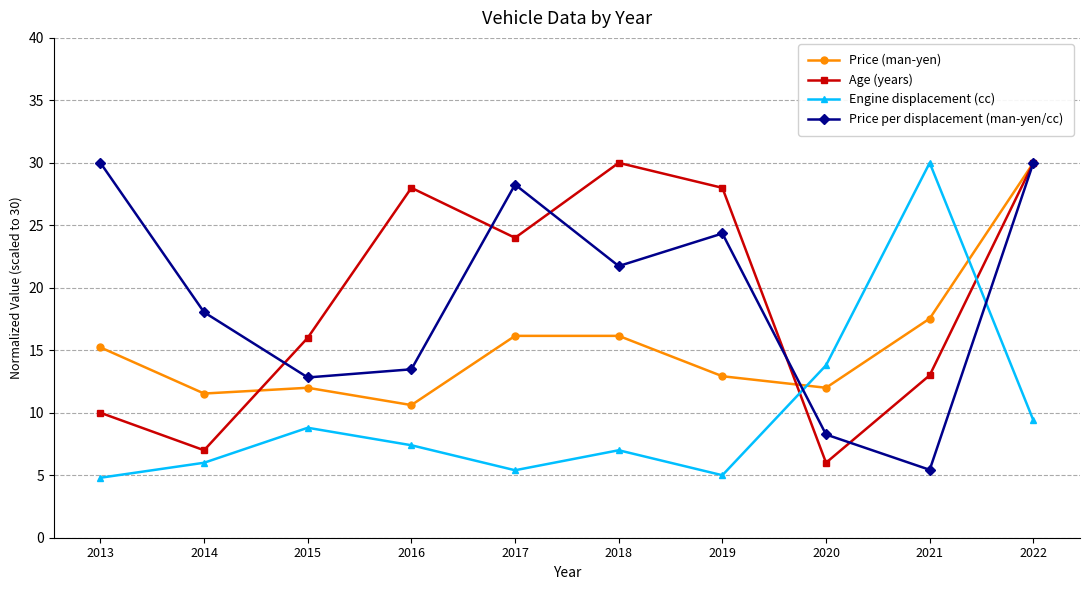

What is the minimum value shown in the chart?

4.8